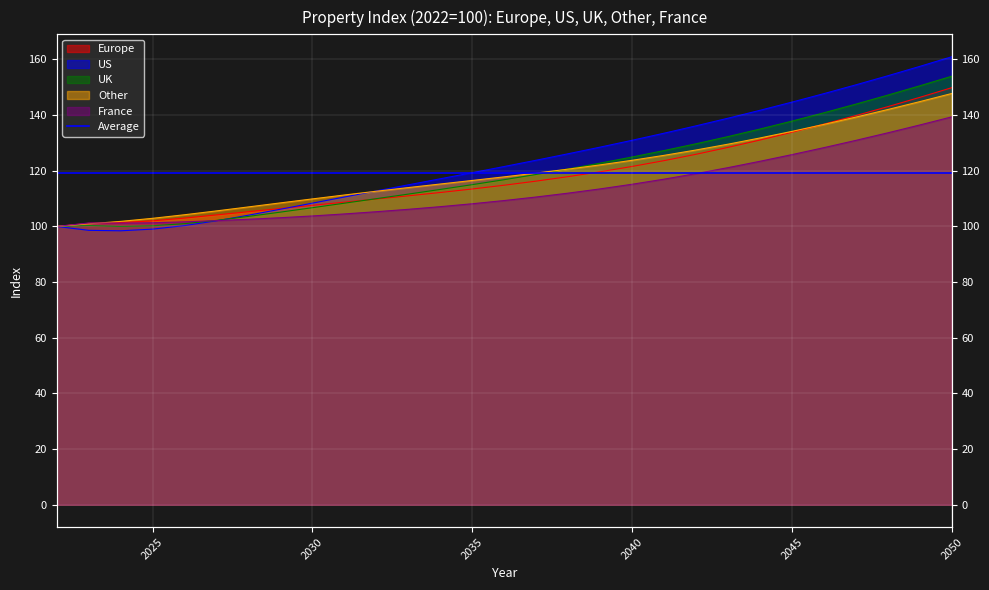

Rank the series at 2050 from highest to lowest value.

US, UK, Europe, Other, France